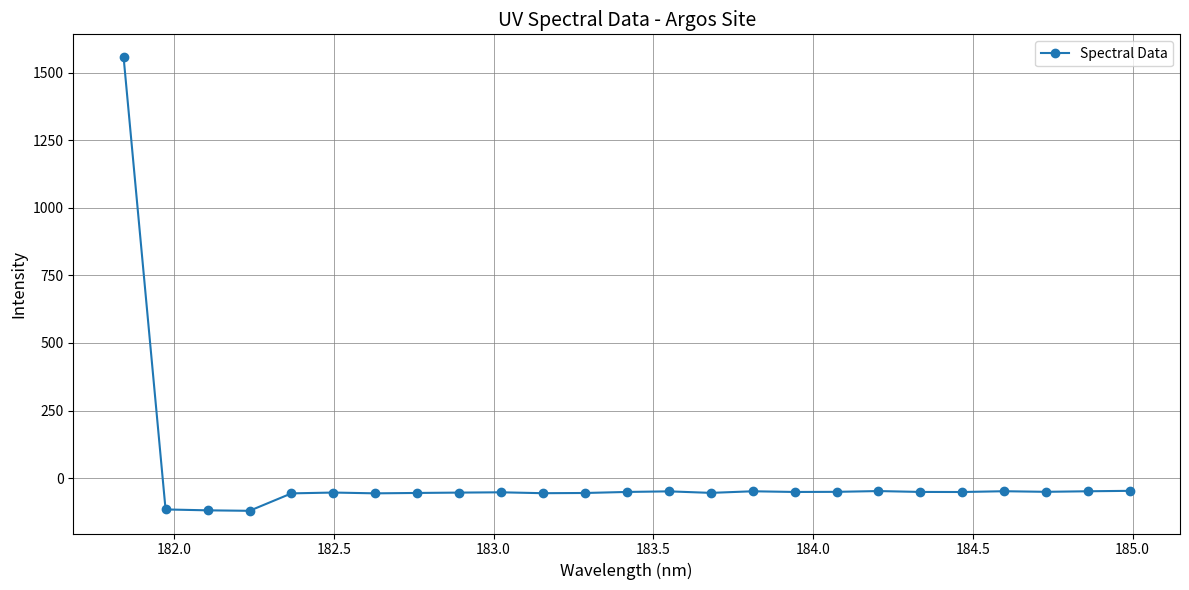

True or false: there are more than 0 points higher than both neighbors.

True